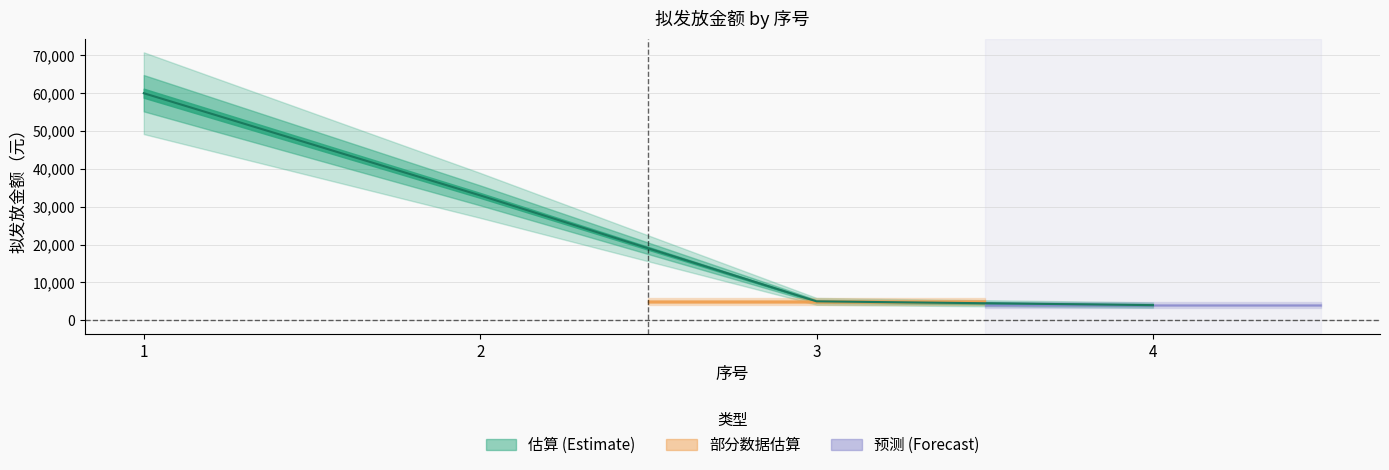

Between 3 and 4, which is larger?

3